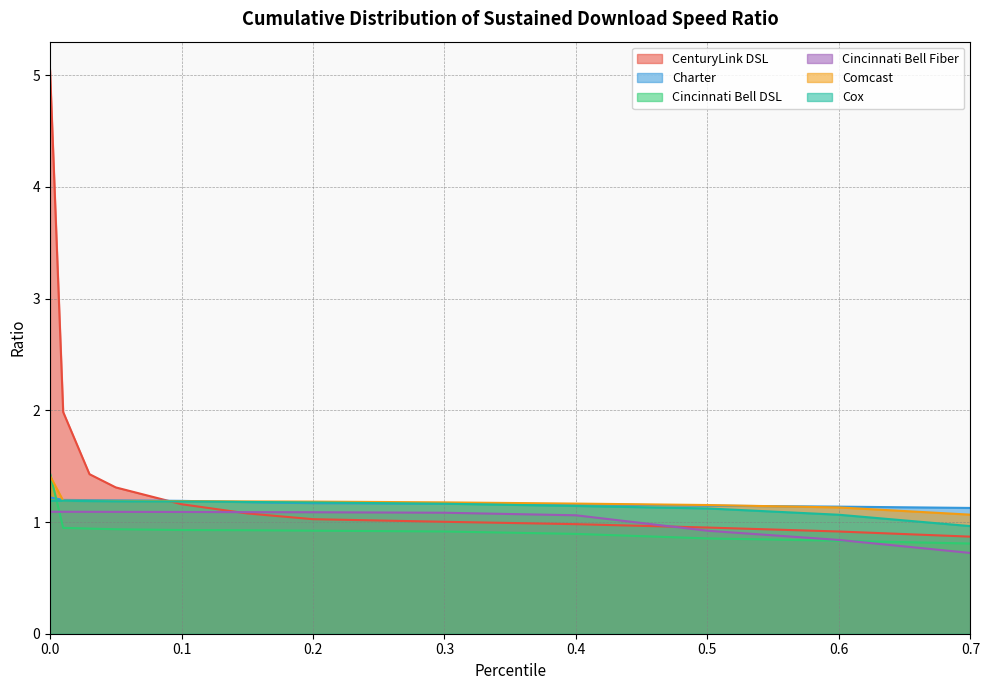

Between which two adjacent categories do Cincinnati Bell DSL and Comcast first intersect?

0.0 and 0.01